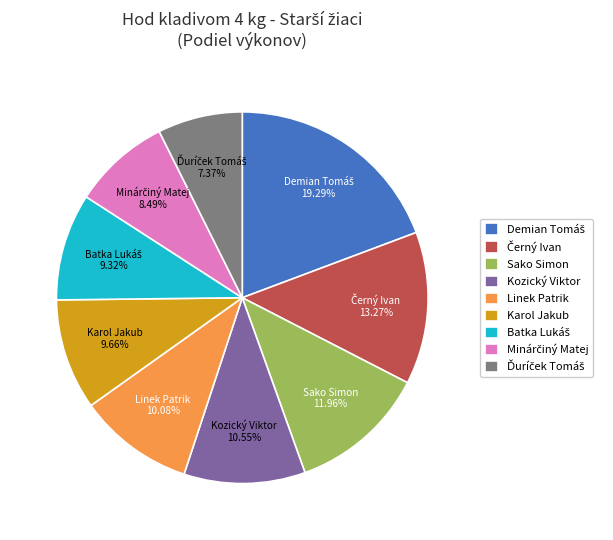

What is the ratio of the value at Sako Simon to the value at Kozický Viktor?

1.1